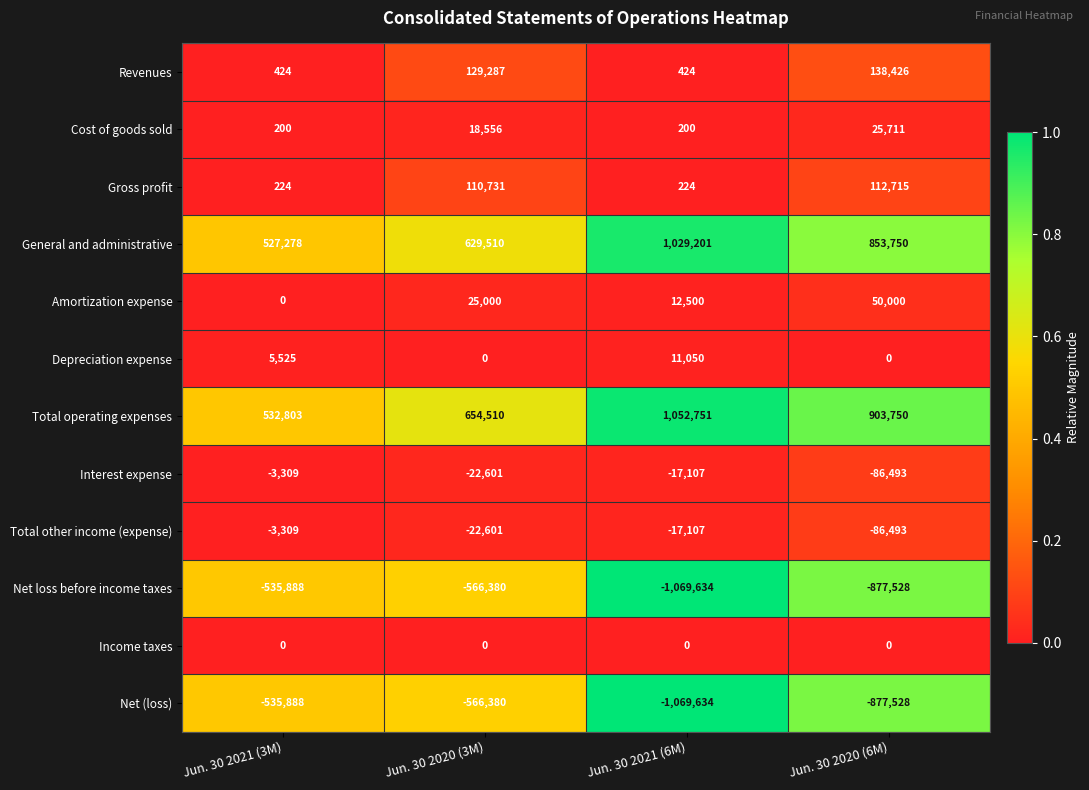

What is the spread (max minus min) of values at Jun. 30 2020 (3M)?

1220890